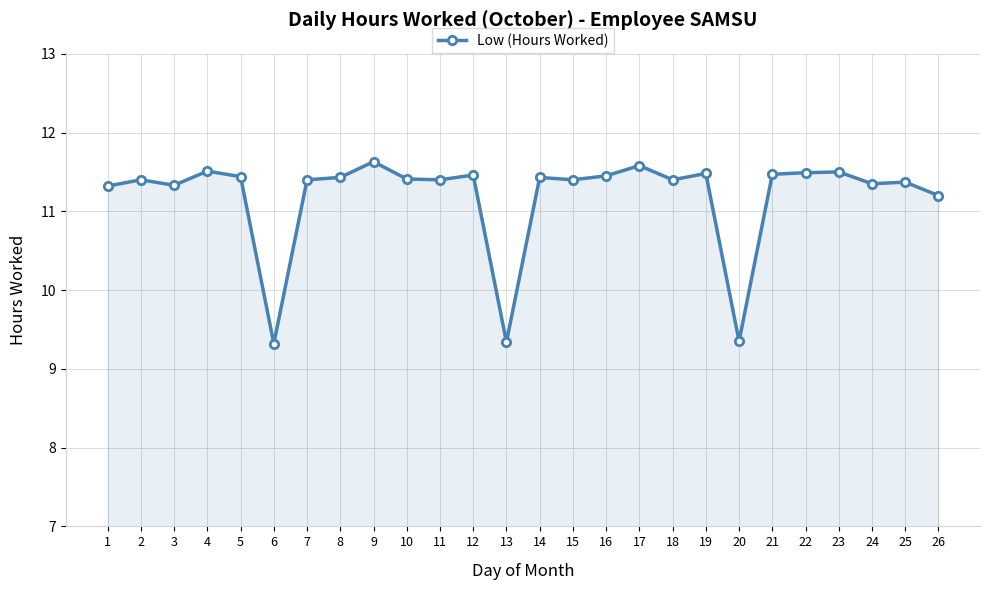

The chart shows a value of 19.1 at 10. True or false?

False